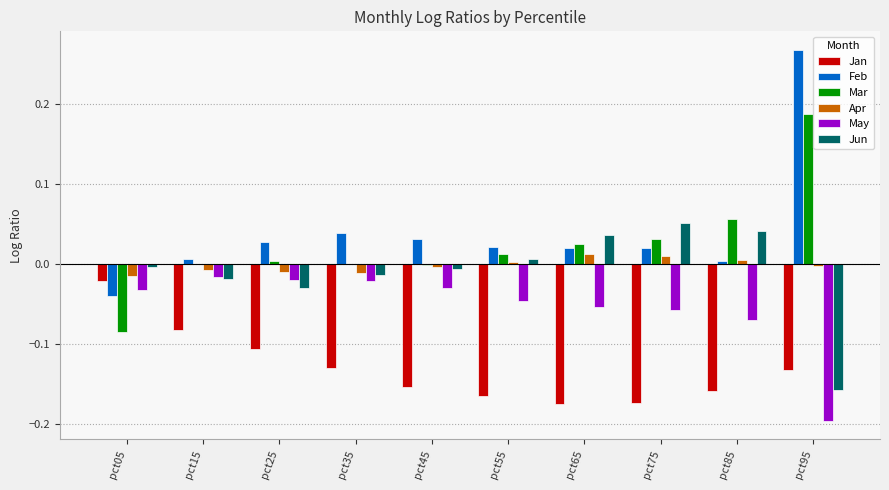

At which category is the sum across all series the highest?

pct95